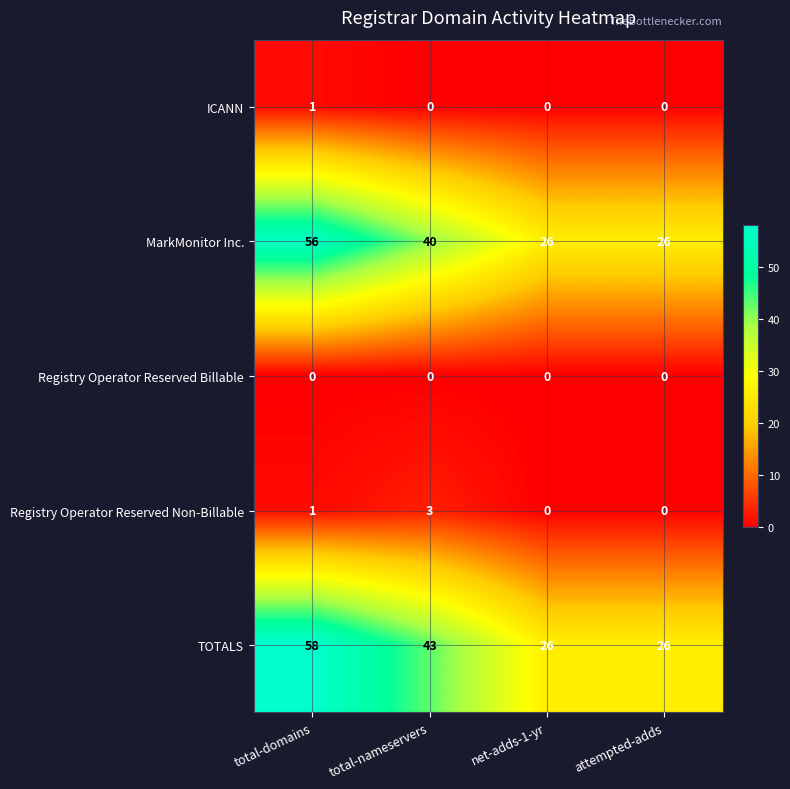

Rank the series by their maximum value, from lowest to highest.

Registry Operator Reserved Billable, ICANN, Registry Operator Reserved Non-Billable, MarkMonitor Inc., TOTALS